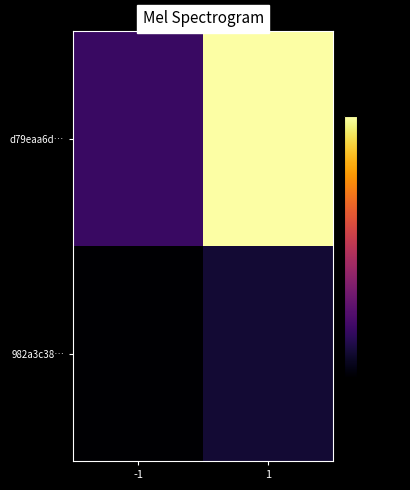

Between -1 and 1, which series saw the biggest shift?

d79eaa6d…